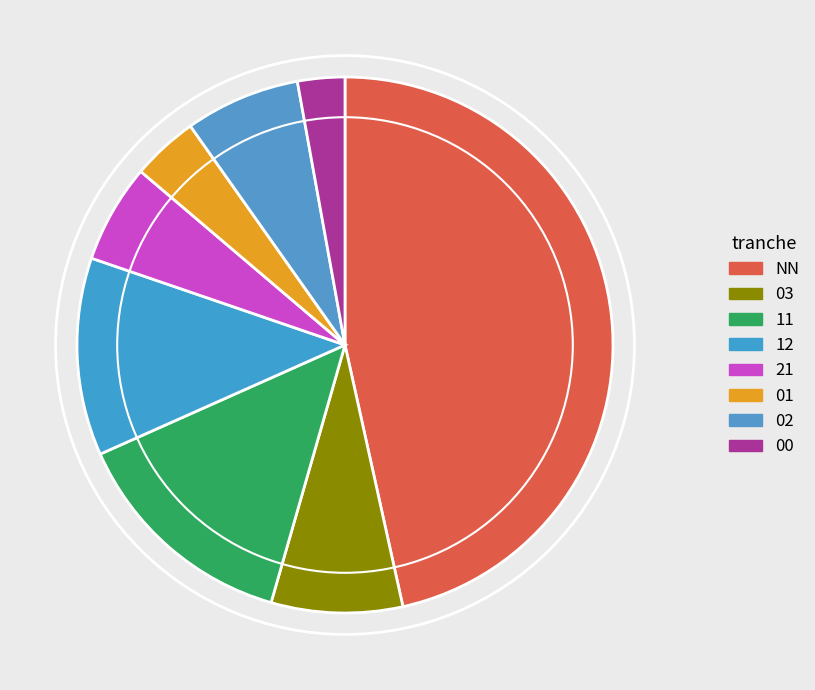

Does any single category account for the majority?

No